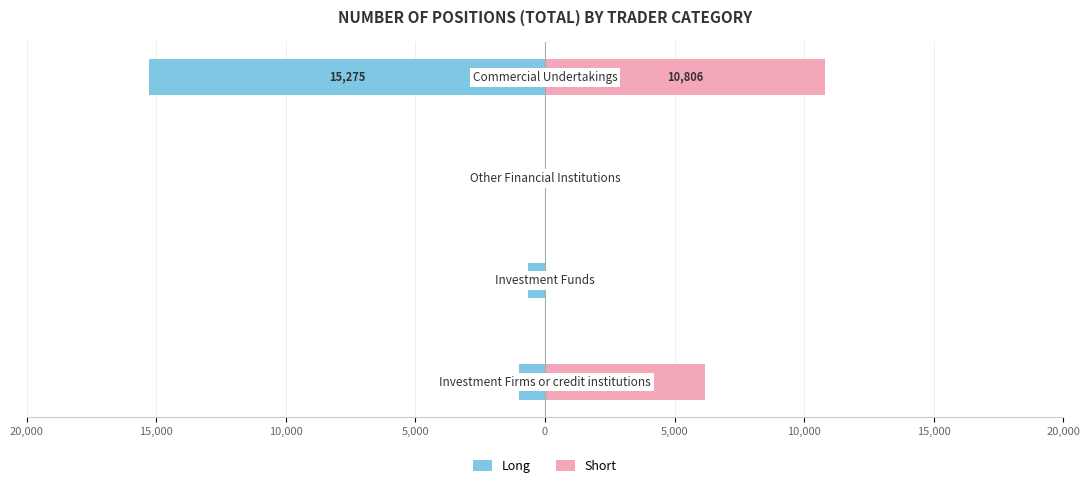

How many bars are there in each group?

2